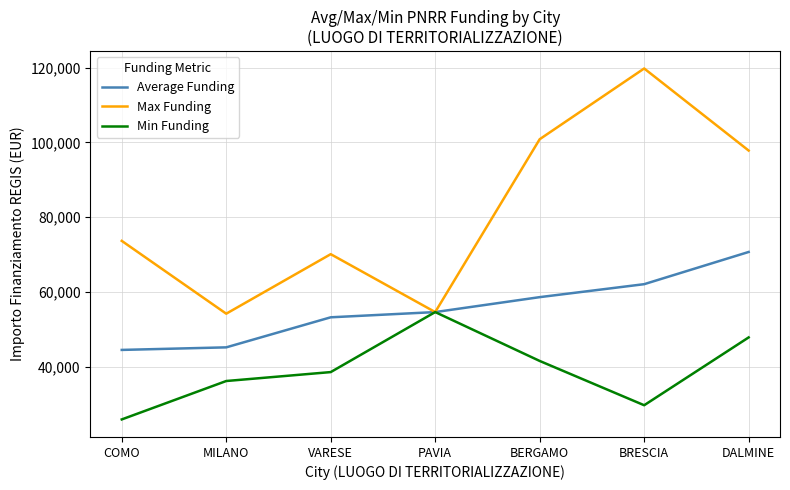

Which series has the largest range (max minus min)?

Max Funding